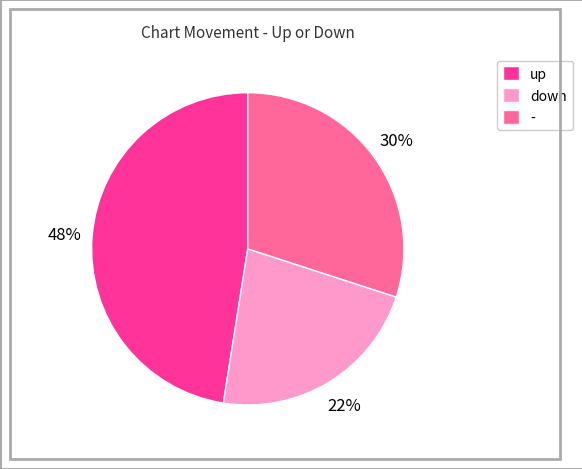

Does any single category account for the majority?

No